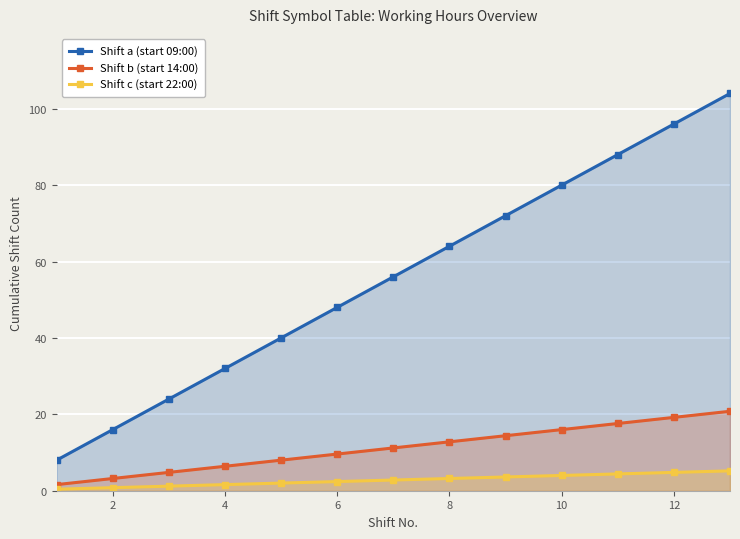

Which series has the largest range (max minus min)?

Shift a (start 09:00)